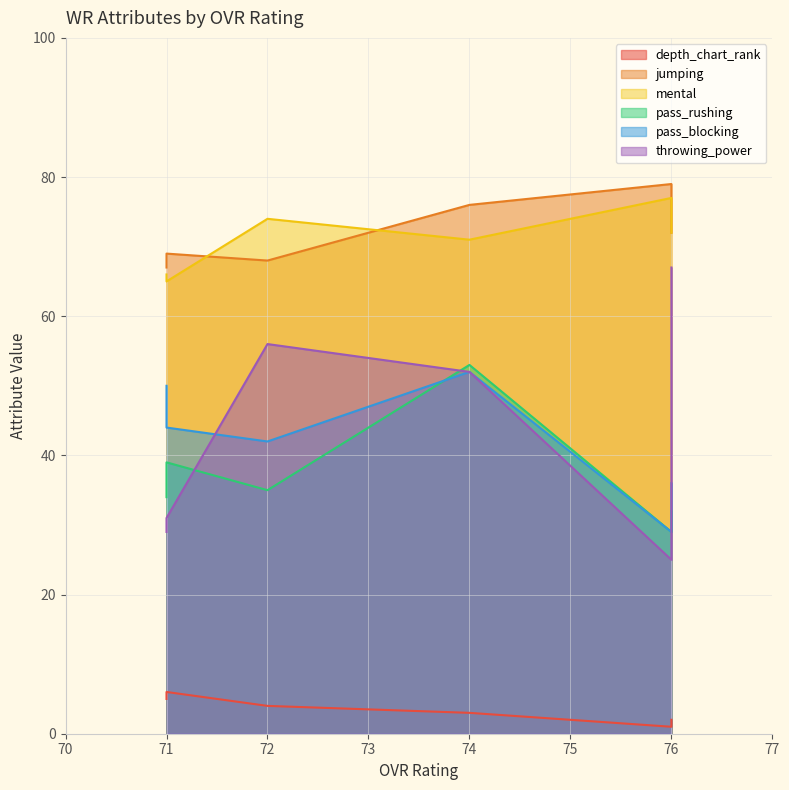

What is the minimum value shown in the chart?

1